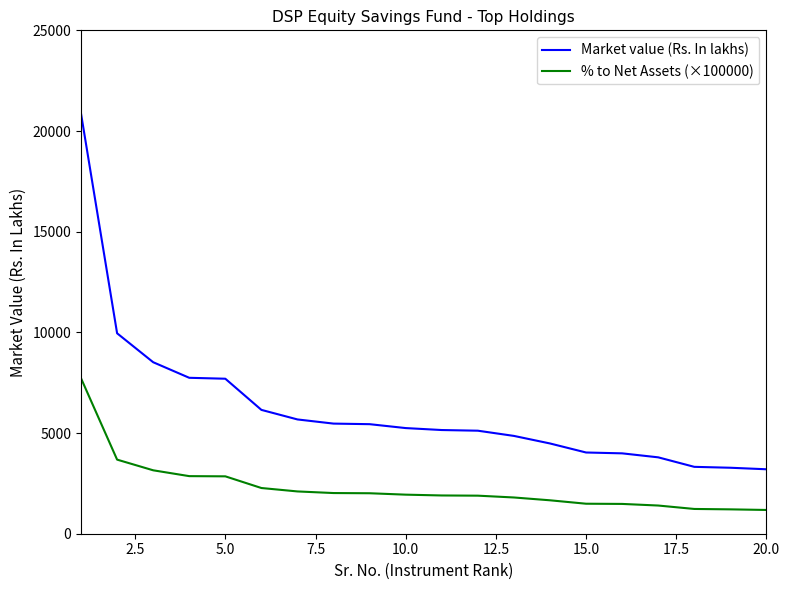

What are all the series names shown in the legend?

Market value (Rs. In lakhs), % to Net Assets (×100000)